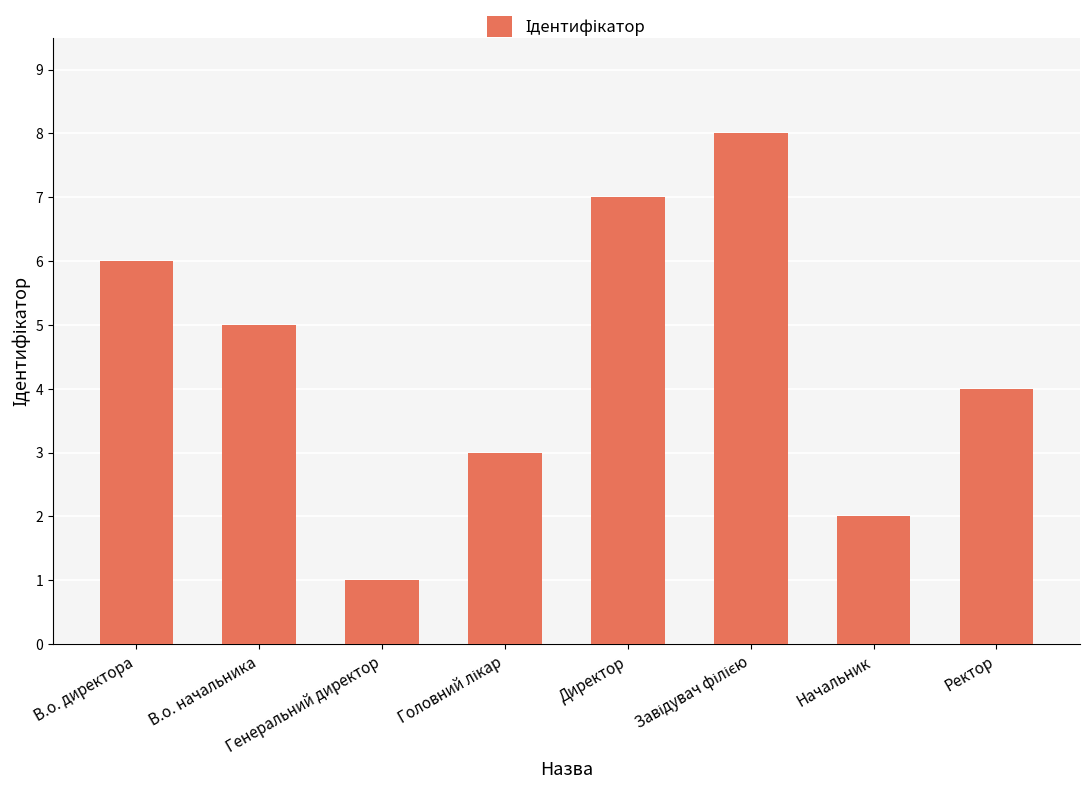

At which label is the value closest to 4?

Ректор